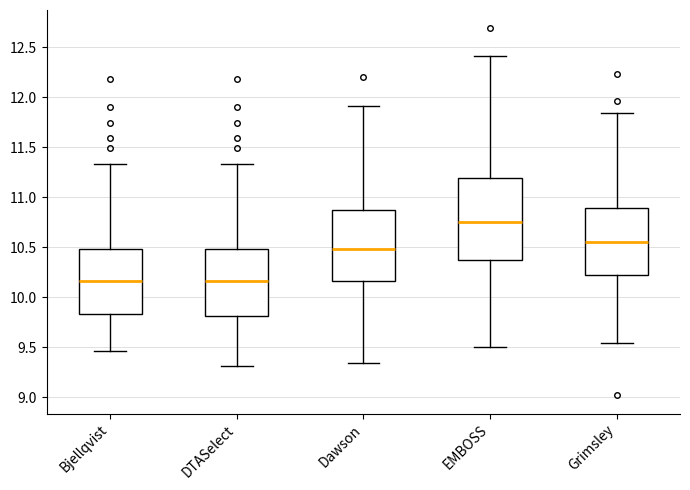

Comparing the boxes themselves (not the whiskers), which one is the tallest?

EMBOSS